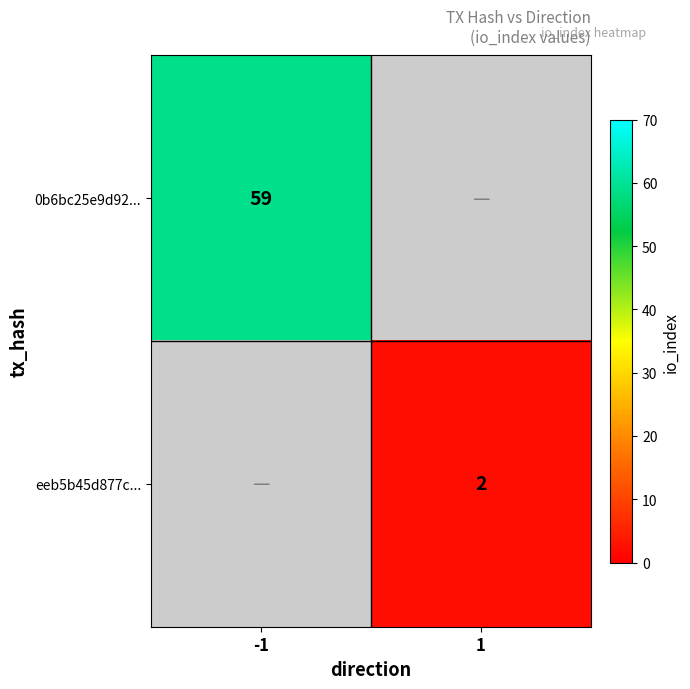

Count the number of data series in this chart.

2